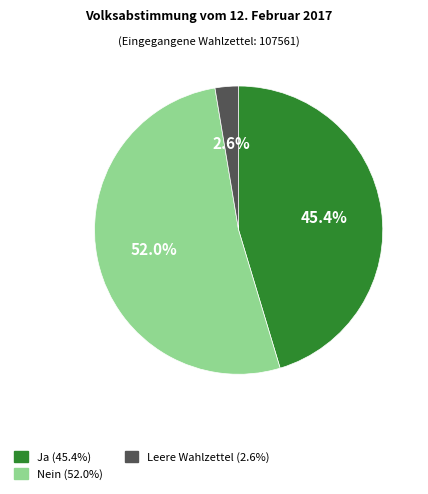

Which has a higher value, Leere Wahlzettel or Nein?

Nein